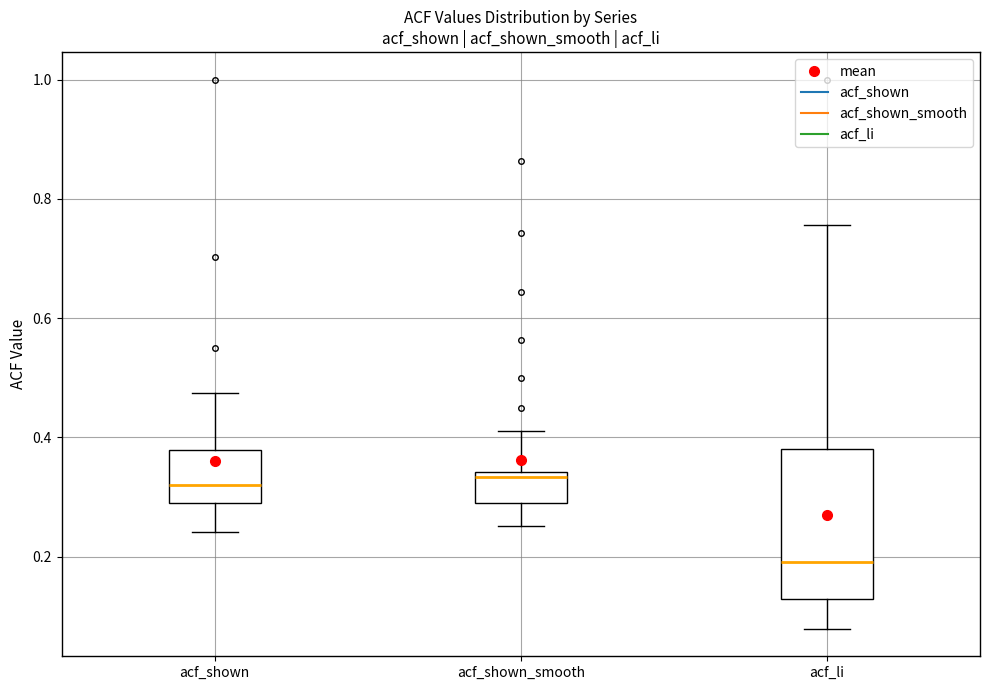

Comparing the boxes themselves (not the whiskers), which one is the tallest?

acf_li